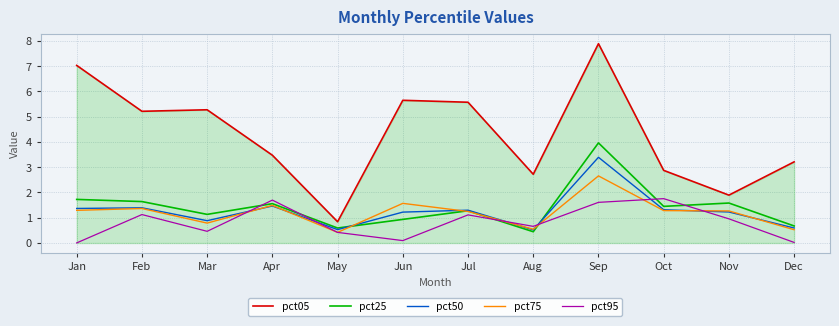

What value does the pct75 series have at Feb?

1.4